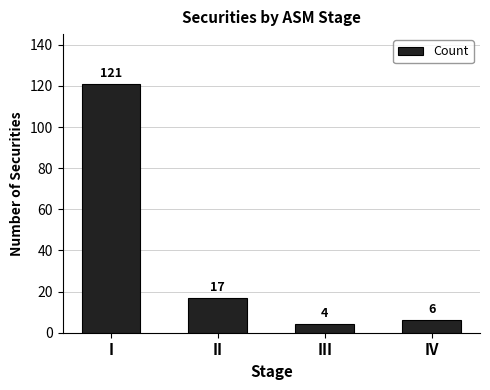

What is the approximate value at IV?

6